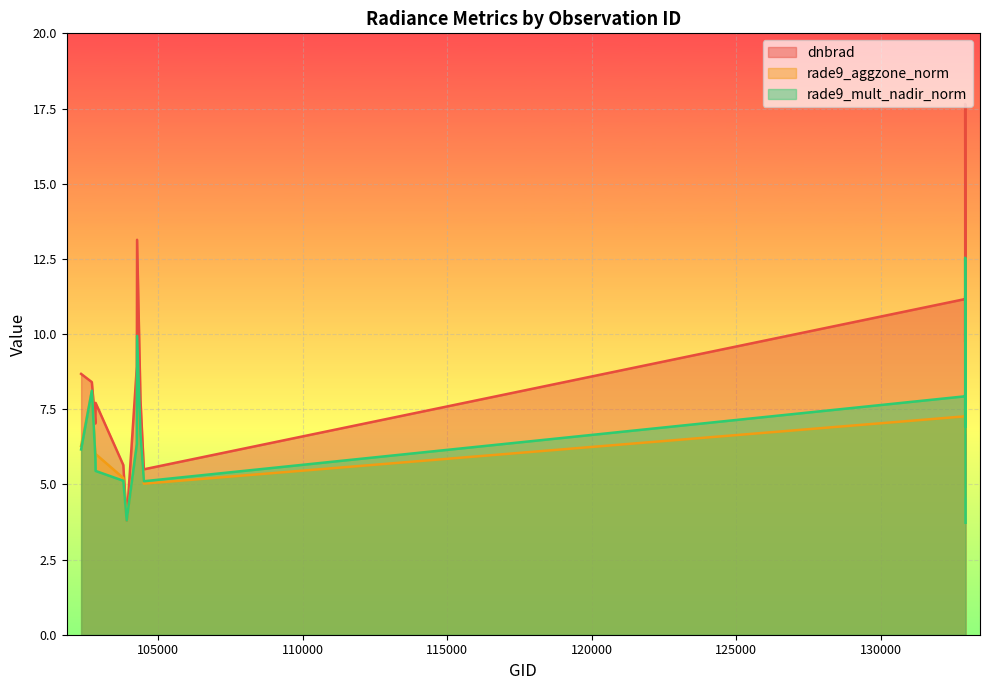

The value of dnbrad at 132924 is 7.9. True or false?

False